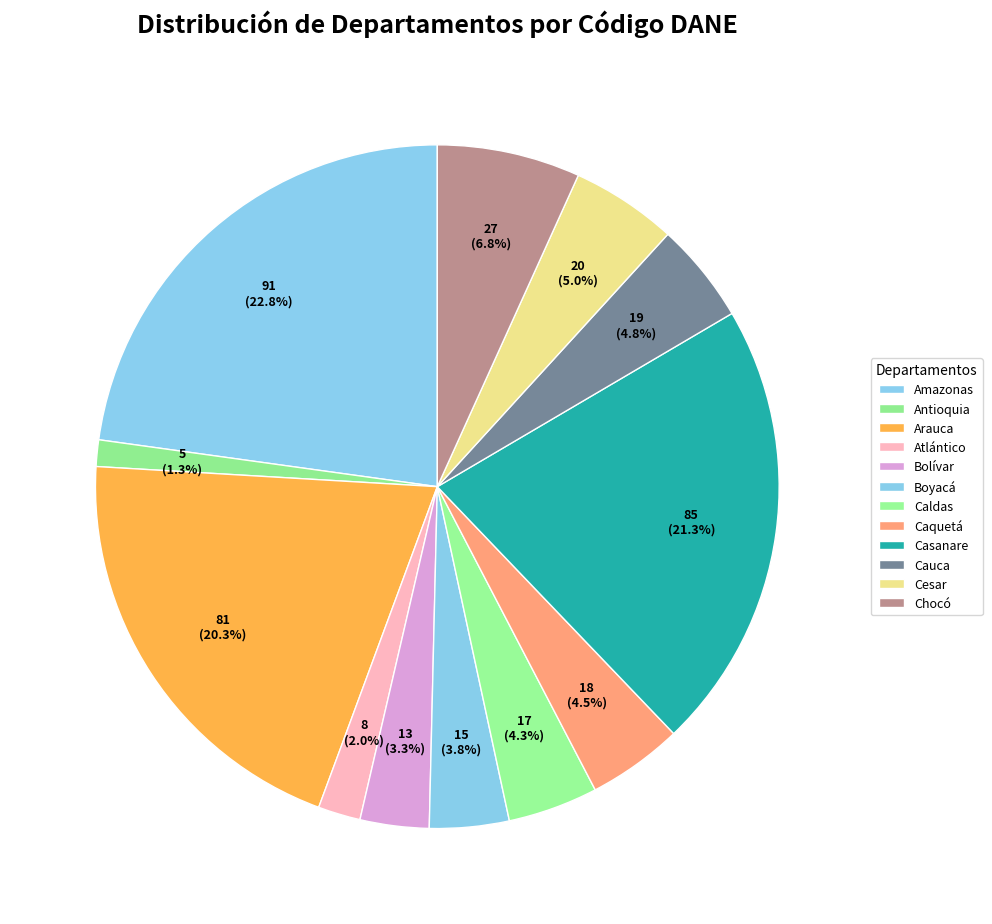

What is the change in value from Amazonas to Boyacá?

-76